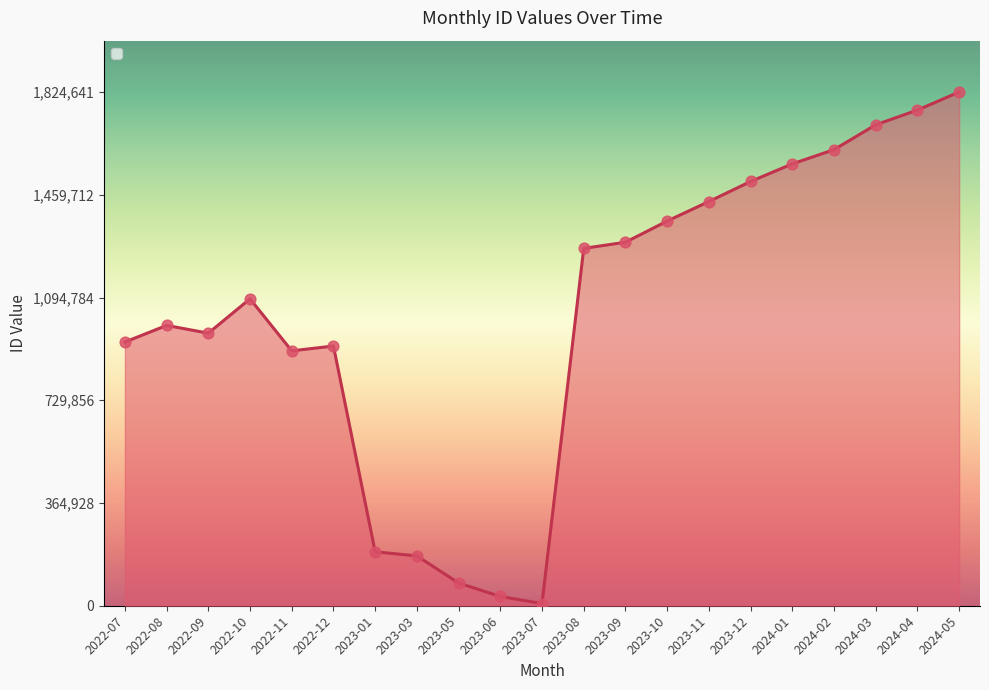

Approximately how many times larger is the value at 2023-09 compared to 2024-04?

0.7